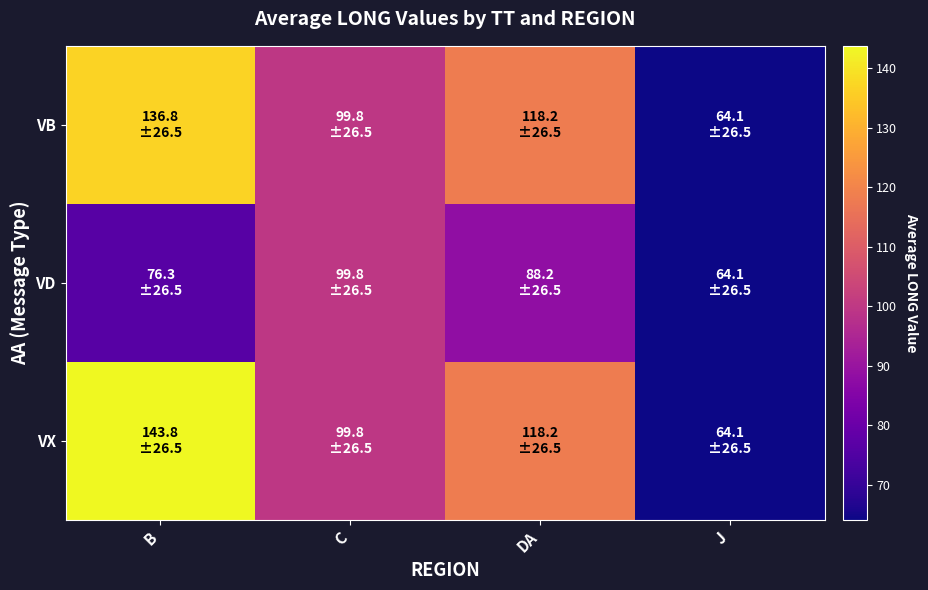

How many distinct data groups are displayed?

3